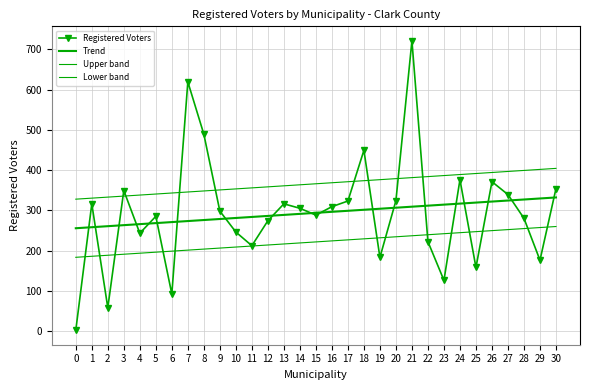

After their last crossing, which series has the higher values: Registered Voters or Trend?

Registered Voters